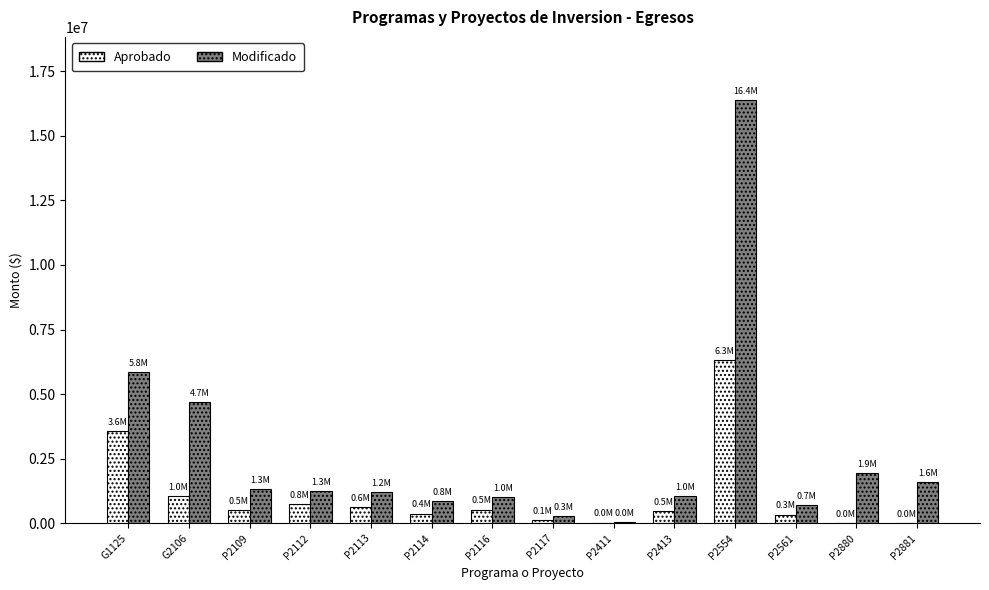

Between G2106 and P2880, which series saw the biggest shift?

Modificado